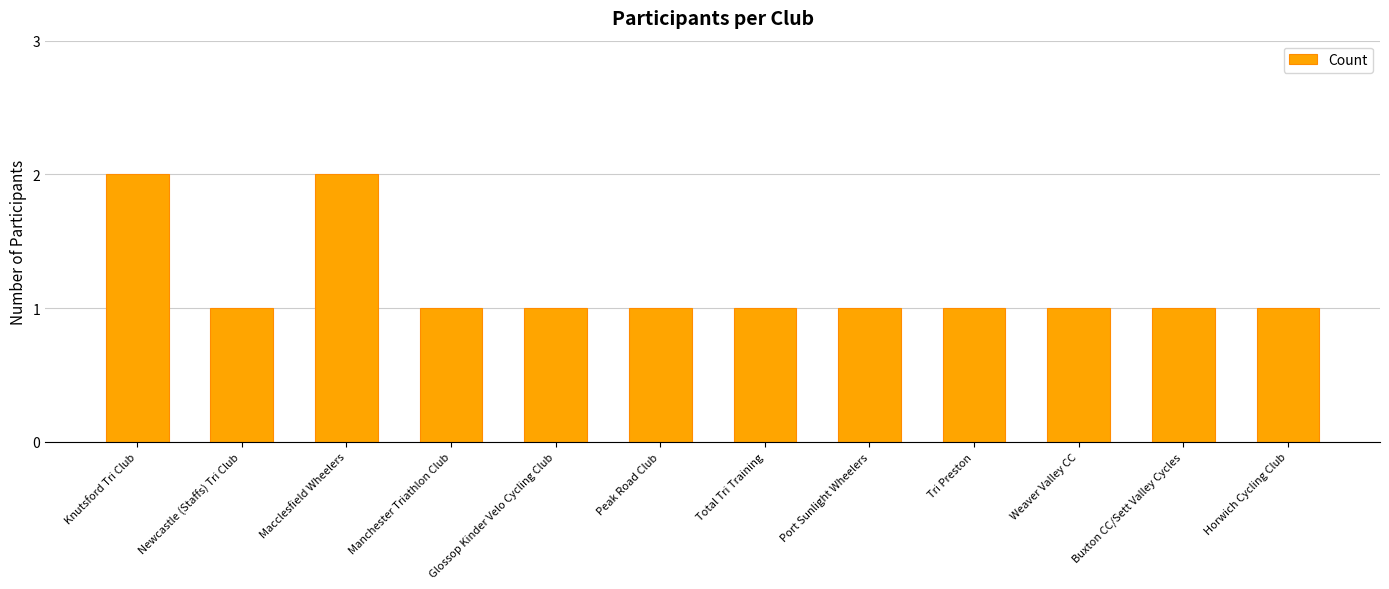

The value at Peak Road Club is 1. True or false?

True